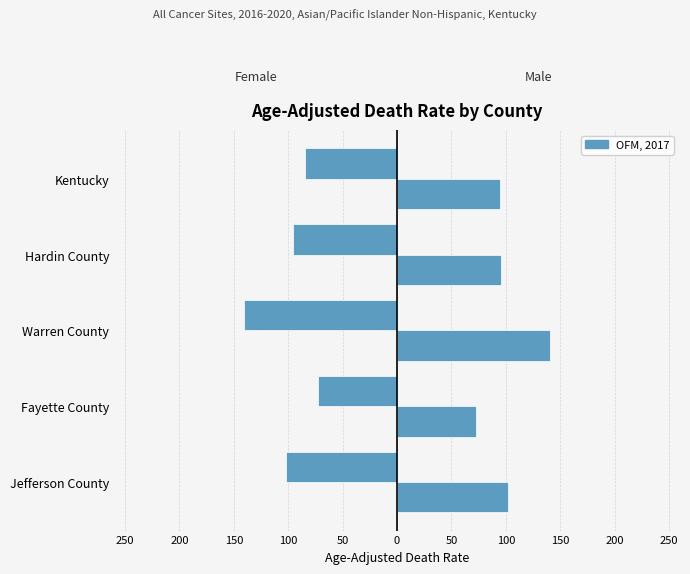

What is the value of the Female bar at the 4th from the left?

-95.3